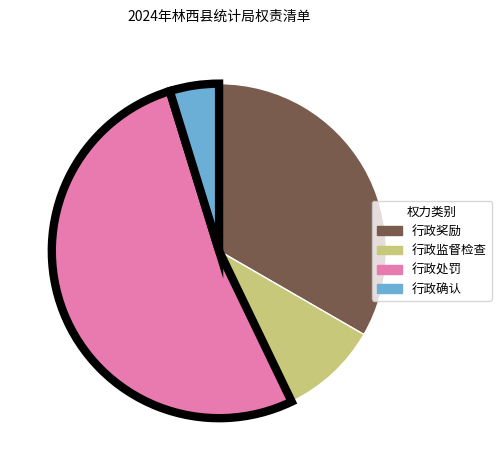

The 行政奖励 slice represents 27% of the pie. True or false?

False